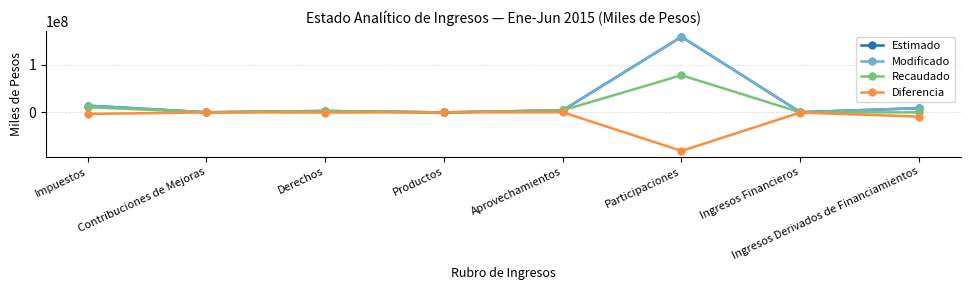

How many lines are shown in the chart?

4